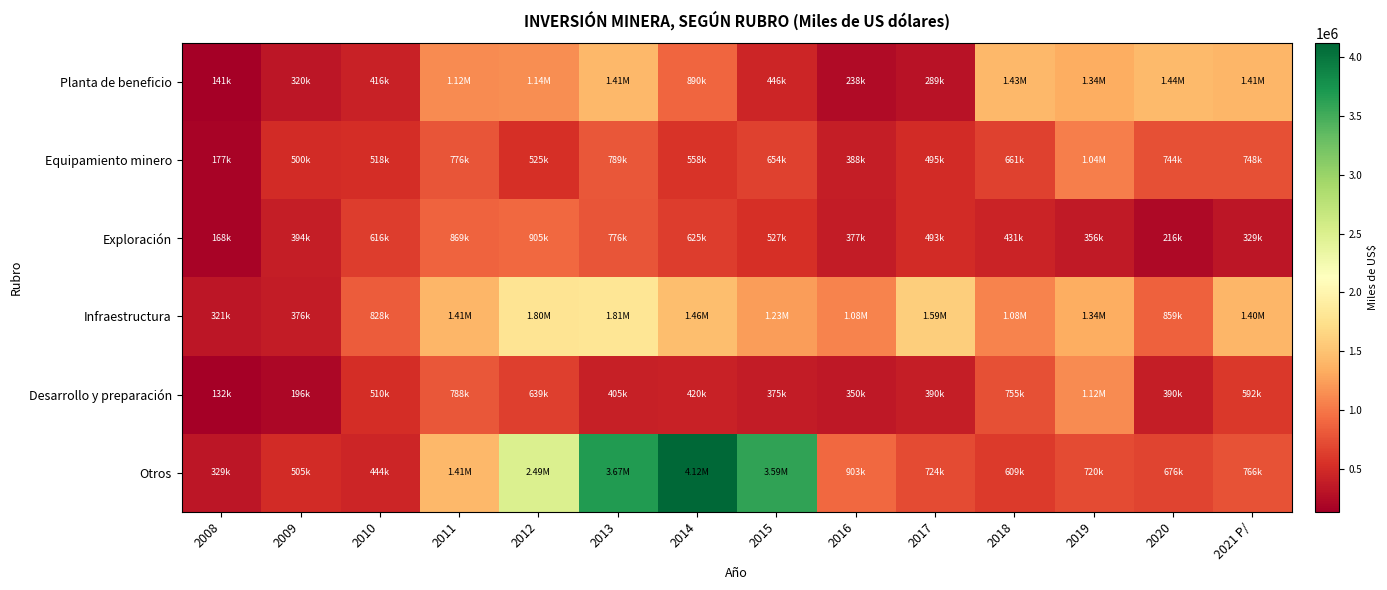

What is the maximum value shown in the chart?

4122853.4